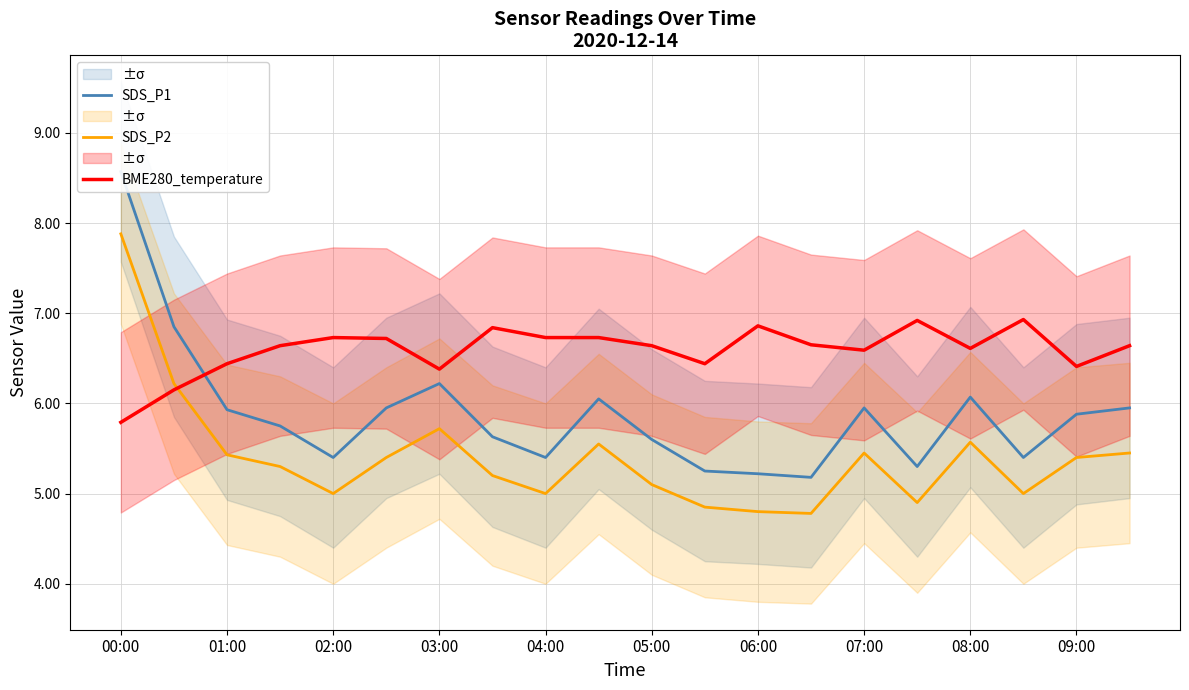

List the series in order of their peak value, highest first.

SDS_P1, SDS_P2, BME280_temperature